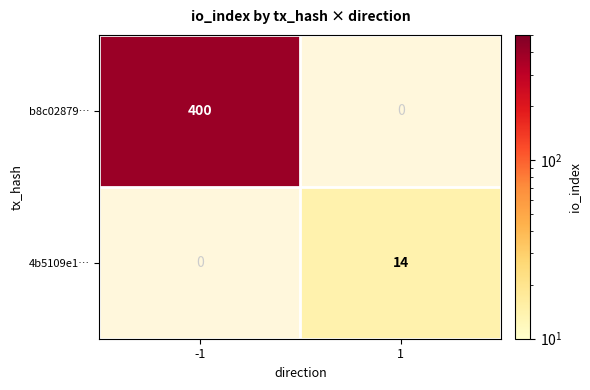

Is it true that 4b5109e1… equals 8 at 1?

False